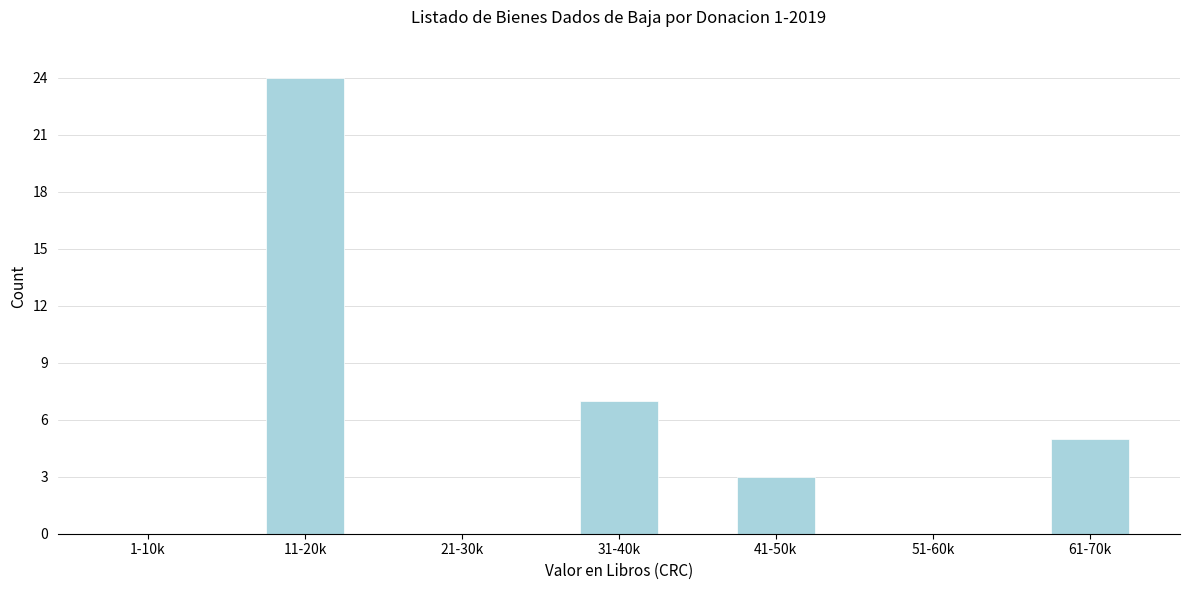

Reading right to left, transcribe all the data shown in this chart.

61-70k=5	51-60k=0	41-50k=3	31-40k=7	21-30k=0	11-20k=24	1-10k=0